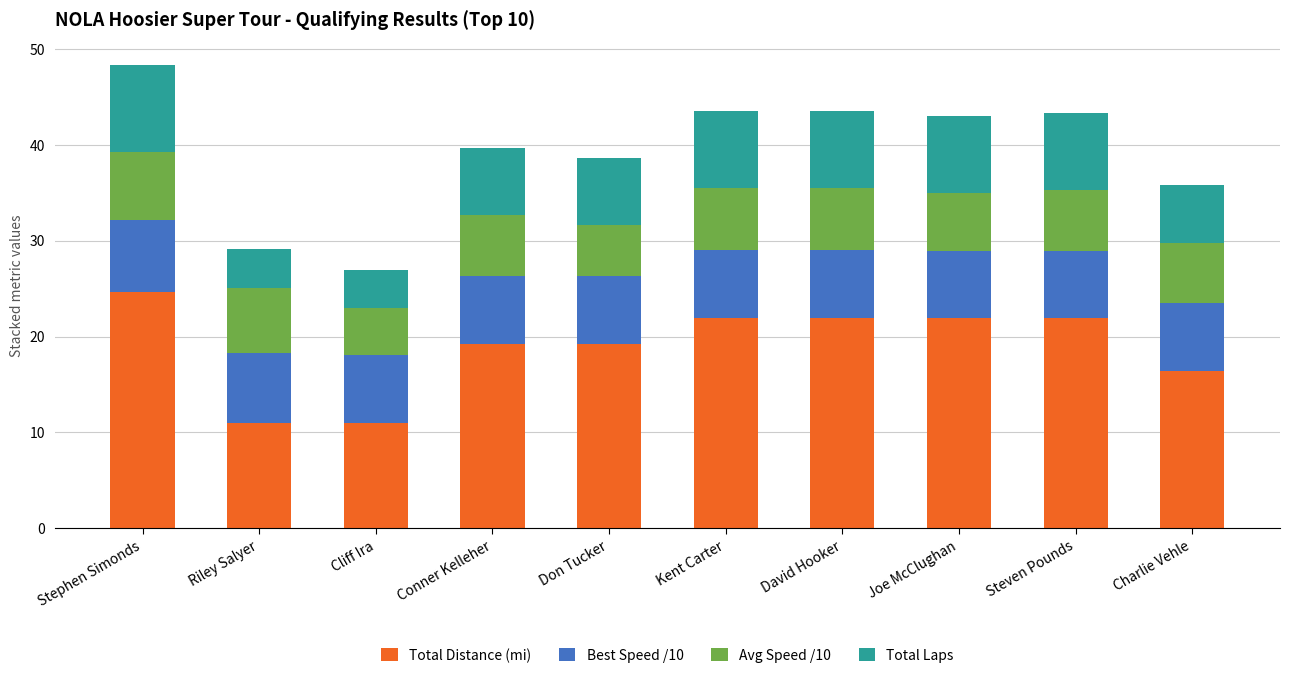

What is the minimum value for Total Distance (mi)?

11.0